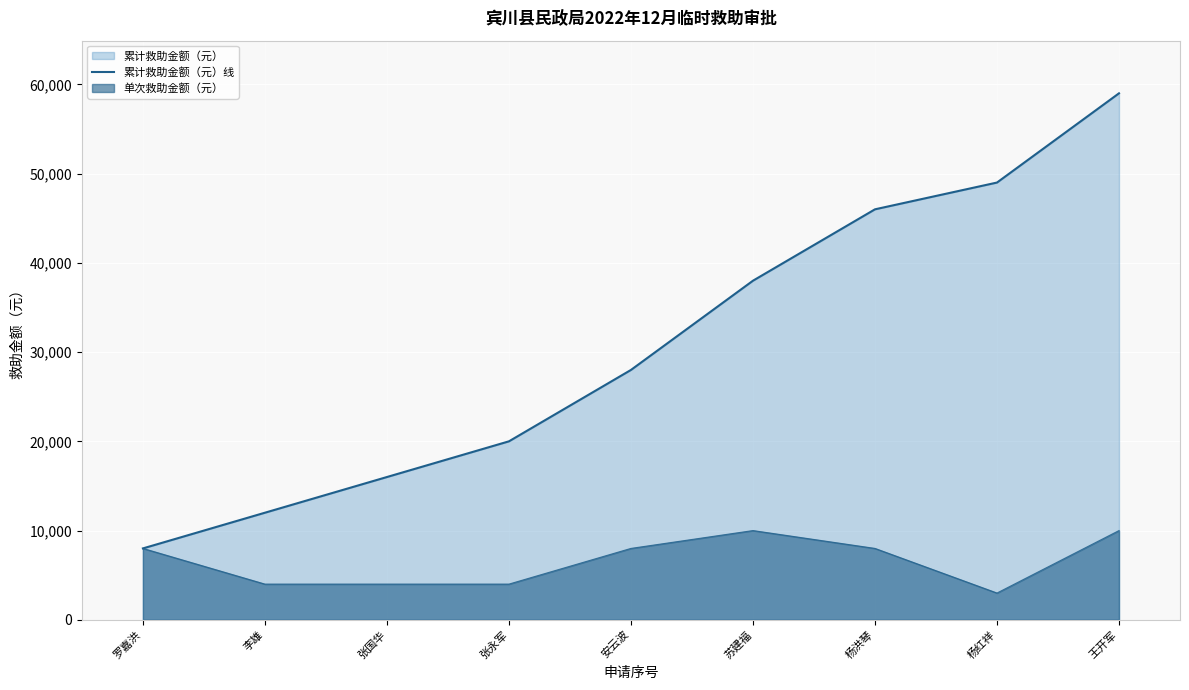

How many values are below 28000?

4